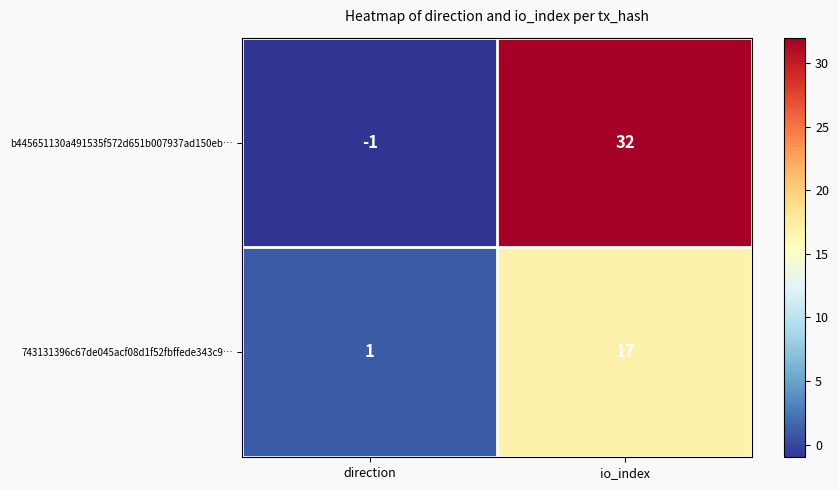

Which category has the highest value across all series?

io_index